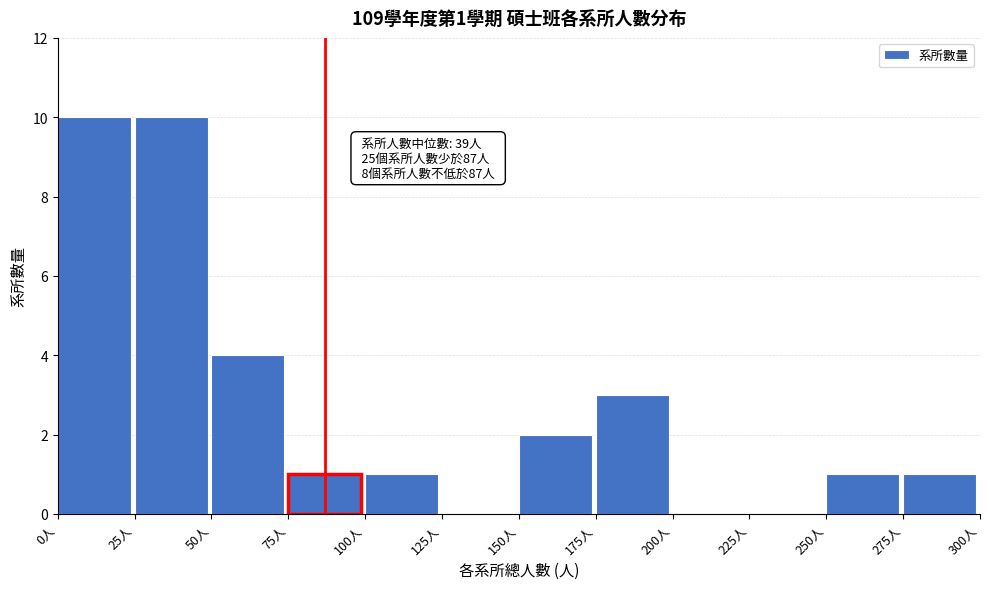

Reading left to right, what are all the values shown in this chart?

0人=10	25人=10	50人=4	75人=1	100人=1	125人=0	150人=2	175人=3	200人=0	225人=0	250人=1	275人=1